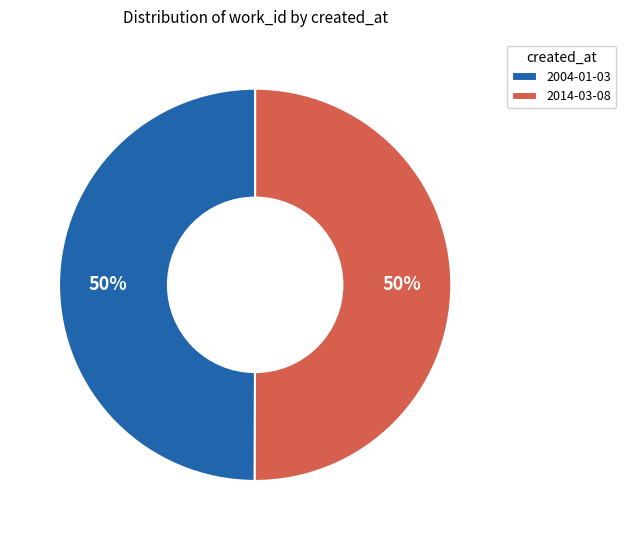

What is the ratio of the value at 2004-01-03 to the value at 2014-03-08?

1.0